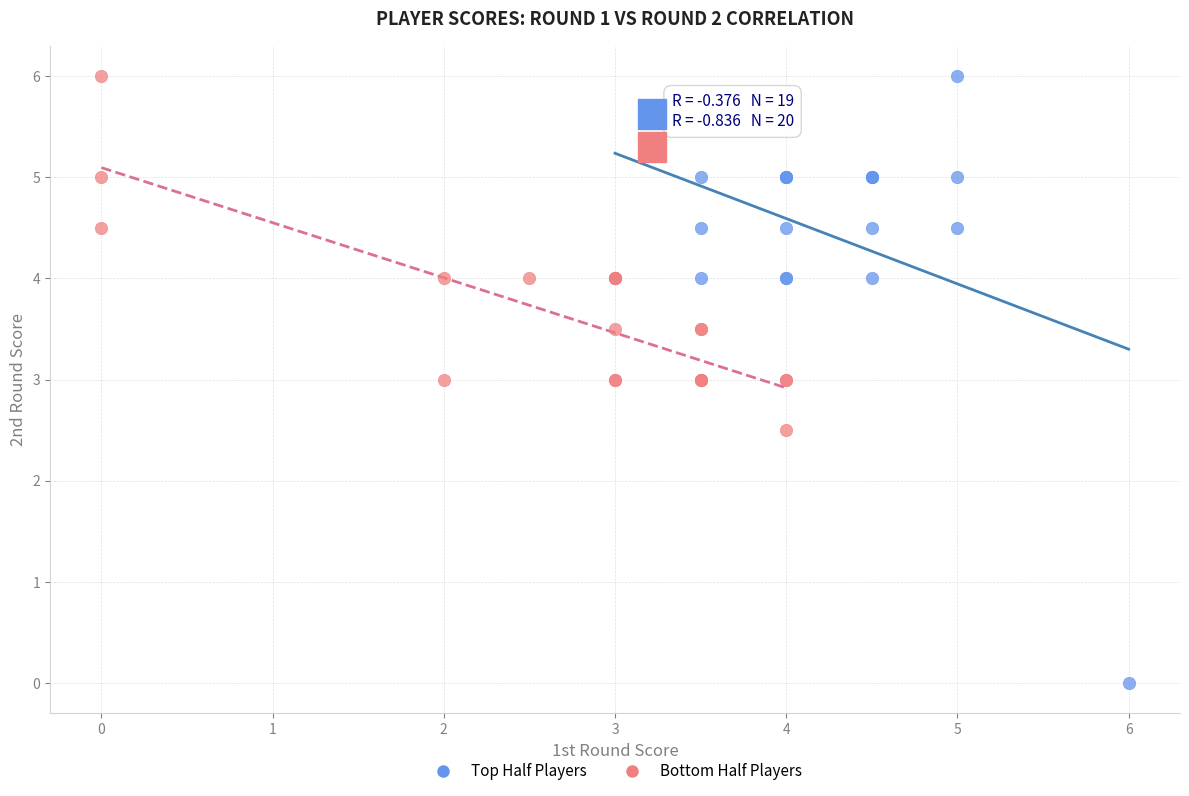

Which series contains the lowest Y value?

Top Half Players